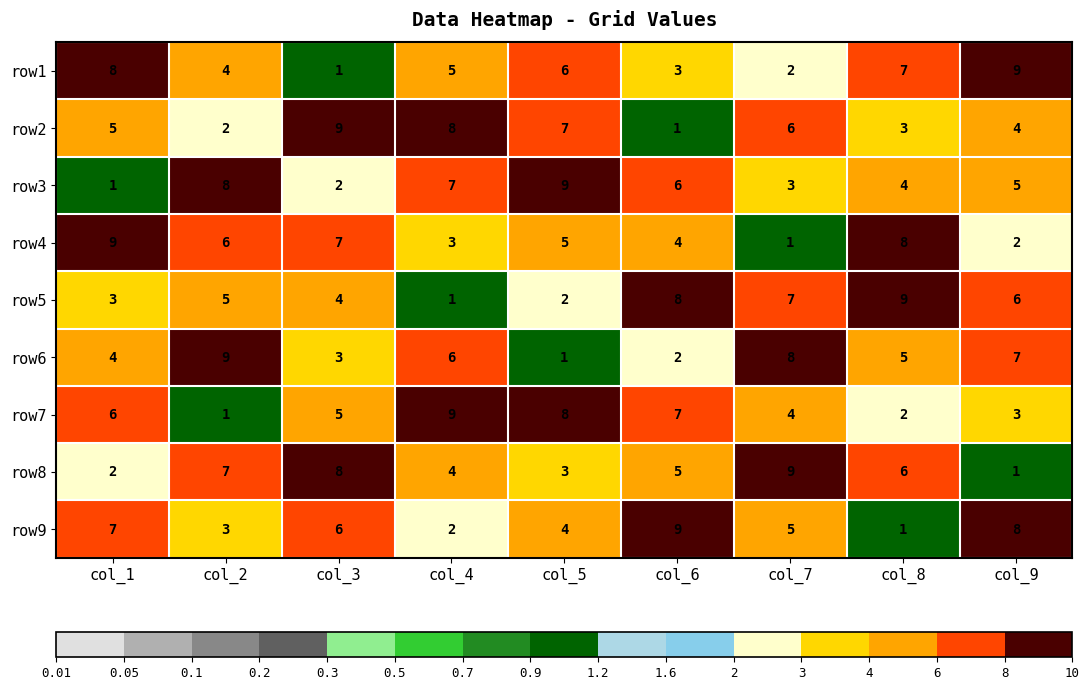

What is the difference between the maximum and minimum values in the row9 series?

8